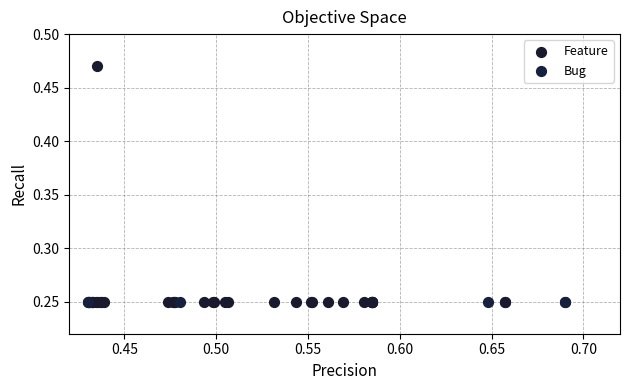

What are all the series names shown in the legend?

Feature, Bug